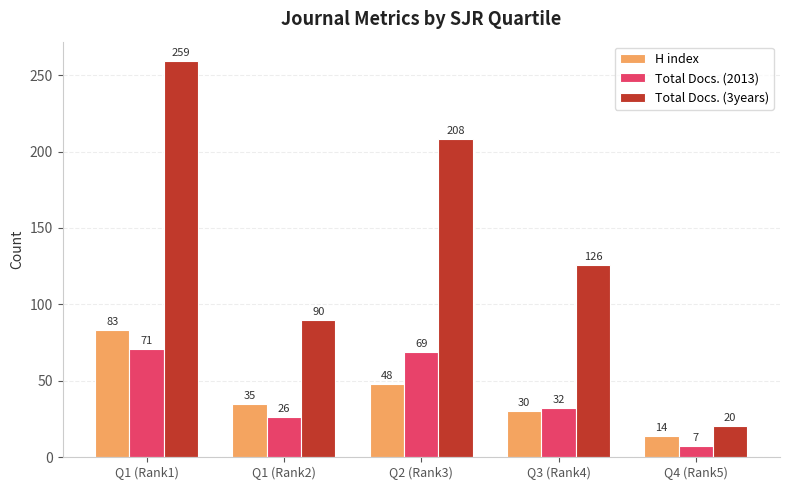

Which series changed the most between Q1 (Rank2) and Q3 (Rank4)?

Total Docs. (3years)